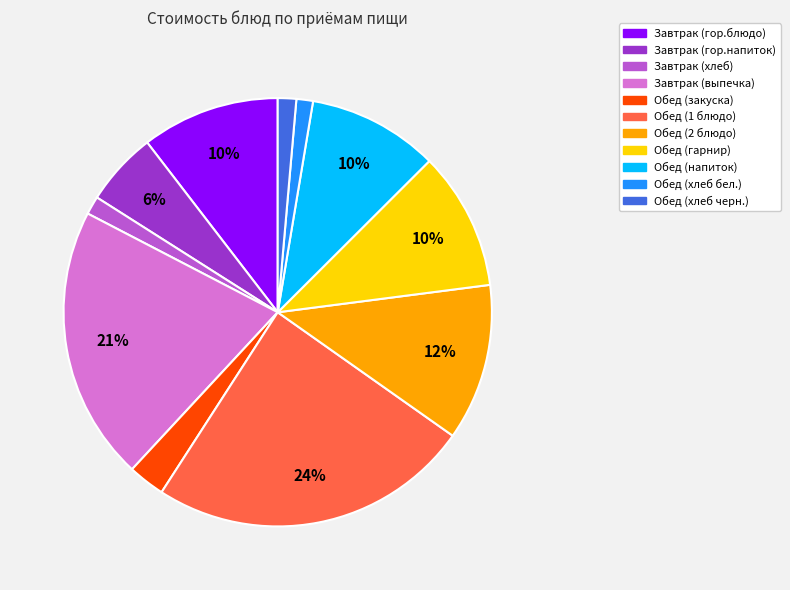

To the nearest percent, what is the average slice percentage?

9%